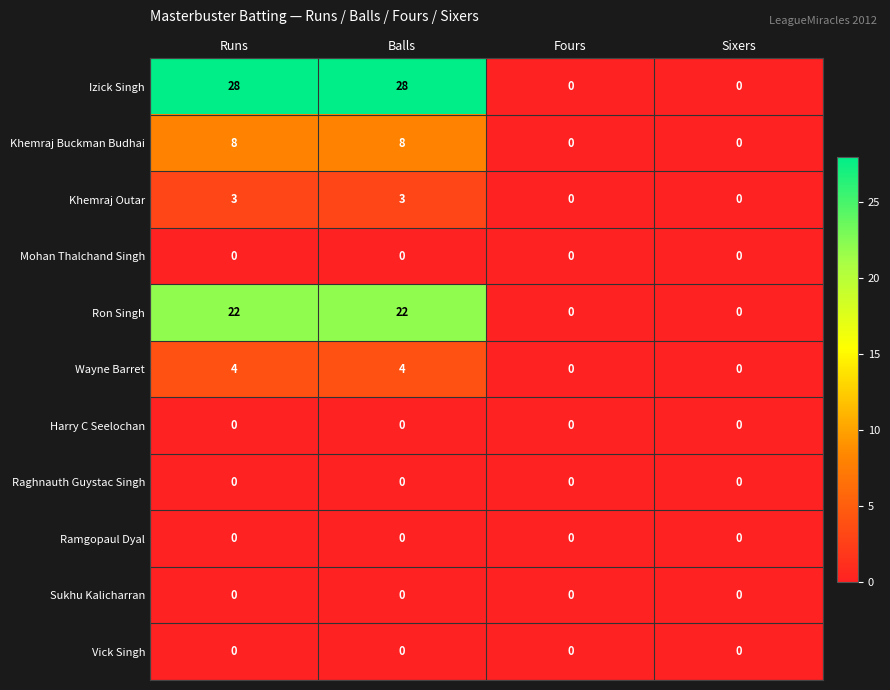

What is the greatest value displayed?

28